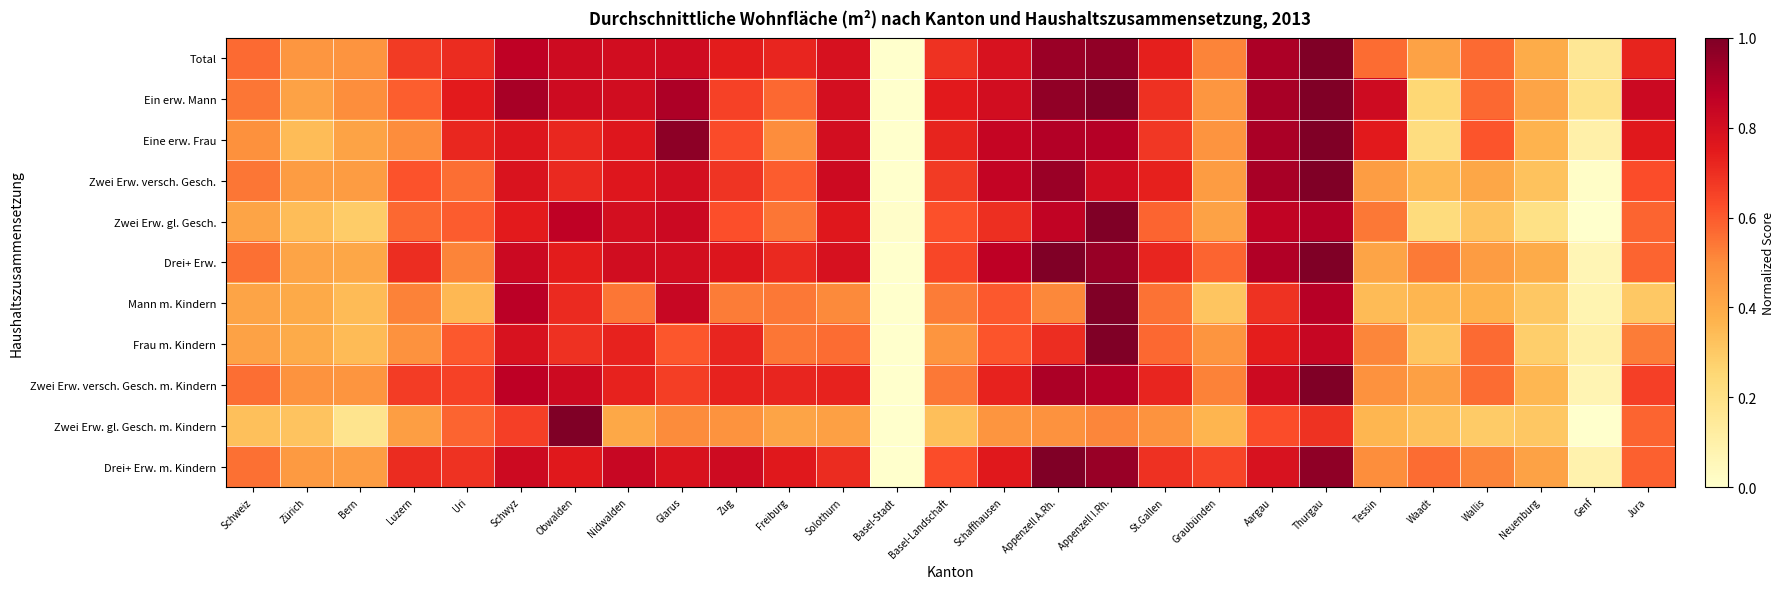

Reading left to right, transcribe all the data shown in this chart.

Total: Schweiz=0.6	Zürich=0.5	Bern=0.5	Luzern=0.7	Uri=0.7	Schwyz=0.9	Obwalden=0.8	Nidwalden=0.8	Glarus=0.8	Zug=0.7	Freiburg=0.7	Solothurn=0.8	Basel-Stadt=0.0	Basel-Landschaft=0.7	Schaffhausen=0.8	Appenzell A.Rh.=0.9	Appenzell I.Rh.=1.0	St.Gallen=0.7	Graubünden=0.5	Aargau=0.9	Thurgau=1.0	Tessin=0.6	Waadt=0.4	Wallis=0.6	Neuenburg=0.4	Genf=0.2	Jura=0.7
Ein erw. Mann: Schweiz=0.5	Zürich=0.4	Bern=0.5	Luzern=0.6	Uri=0.7	Schwyz=0.9	Obwalden=0.8	Nidwalden=0.8	Glarus=0.9	Zug=0.7	Freiburg=0.6	Solothurn=0.8	Basel-Stadt=0.0	Basel-Landschaft=0.8	Schaffhausen=0.8	Appenzell A.Rh.=1.0	Appenzell I.Rh.=1.0	St.Gallen=0.7	Graubünden=0.5	Aargau=0.9	Thurgau=1.0	Tessin=0.8	Waadt=0.3	Wallis=0.6	Neuenburg=0.4	Genf=0.2	Jura=0.8
Eine erw. Frau: Schweiz=0.5	Zürich=0.3	Bern=0.4	Luzern=0.5	Uri=0.7	Schwyz=0.8	Obwalden=0.7	Nidwalden=0.8	Glarus=1.0	Zug=0.6	Freiburg=0.5	Solothurn=0.8	Basel-Stadt=0.0	Basel-Landschaft=0.7	Schaffhausen=0.8	Appenzell A.Rh.=0.9	Appenzell I.Rh.=0.9	St.Gallen=0.7	Graubünden=0.5	Aargau=0.9	Thurgau=1.0	Tessin=0.8	Waadt=0.2	Wallis=0.6	Neuenburg=0.4	Genf=0.1	Jura=0.8
Zwei Erw. versch. Gesch.: Schweiz=0.5	Zürich=0.4	Bern=0.4	Luzern=0.6	Uri=0.6	Schwyz=0.8	Obwalden=0.7	Nidwalden=0.8	Glarus=0.8	Zug=0.7	Freiburg=0.6	Solothurn=0.8	Basel-Stadt=0.0	Basel-Landschaft=0.7	Schaffhausen=0.9	Appenzell A.Rh.=0.9	Appenzell I.Rh.=0.8	St.Gallen=0.7	Graubünden=0.4	Aargau=0.9	Thurgau=1.0	Tessin=0.4	Waadt=0.4	Wallis=0.4	Neuenburg=0.3	Genf=0.0	Jura=0.6
Zwei Erw. gl. Gesch.: Schweiz=0.4	Zürich=0.3	Bern=0.3	Luzern=0.6	Uri=0.6	Schwyz=0.7	Obwalden=0.9	Nidwalden=0.8	Glarus=0.8	Zug=0.6	Freiburg=0.5	Solothurn=0.8	Basel-Stadt=0.0	Basel-Landschaft=0.6	Schaffhausen=0.7	Appenzell A.Rh.=0.9	Appenzell I.Rh.=1.0	St.Gallen=0.6	Graubünden=0.4	Aargau=0.9	Thurgau=0.9	Tessin=0.5	Waadt=0.2	Wallis=0.3	Neuenburg=0.2	Genf=0.0	Jura=0.6
Drei+ Erw.: Schweiz=0.6	Zürich=0.4	Bern=0.4	Luzern=0.7	Uri=0.5	Schwyz=0.8	Obwalden=0.7	Nidwalden=0.8	Glarus=0.8	Zug=0.8	Freiburg=0.7	Solothurn=0.8	Basel-Stadt=0.0	Basel-Landschaft=0.6	Schaffhausen=0.9	Appenzell A.Rh.=1.0	Appenzell I.Rh.=0.9	St.Gallen=0.7	Graubünden=0.6	Aargau=0.9	Thurgau=1.0	Tessin=0.4	Waadt=0.5	Wallis=0.4	Neuenburg=0.4	Genf=0.1	Jura=0.6
Mann m. Kindern: Schweiz=0.4	Zürich=0.4	Bern=0.3	Luzern=0.5	Uri=0.4	Schwyz=0.9	Obwalden=0.7	Nidwalden=0.5	Glarus=0.8	Zug=0.5	Freiburg=0.5	Solothurn=0.5	Basel-Stadt=0.0	Basel-Landschaft=0.5	Schaffhausen=0.6	Appenzell A.Rh.=0.5	Appenzell I.Rh.=1.0	St.Gallen=0.6	Graubünden=0.3	Aargau=0.7	Thurgau=0.9	Tessin=0.3	Waadt=0.4	Wallis=0.4	Neuenburg=0.3	Genf=0.1	Jura=0.3
Frau m. Kindern: Schweiz=0.4	Zürich=0.4	Bern=0.3	Luzern=0.5	Uri=0.6	Schwyz=0.8	Obwalden=0.7	Nidwalden=0.7	Glarus=0.6	Zug=0.7	Freiburg=0.5	Solothurn=0.6	Basel-Stadt=0.0	Basel-Landschaft=0.5	Schaffhausen=0.6	Appenzell A.Rh.=0.7	Appenzell I.Rh.=1.0	St.Gallen=0.6	Graubünden=0.5	Aargau=0.7	Thurgau=0.8	Tessin=0.5	Waadt=0.3	Wallis=0.6	Neuenburg=0.3	Genf=0.1	Jura=0.5
Zwei Erw. versch. Gesch. m. Kindern: Schweiz=0.6	Zürich=0.5	Bern=0.5	Luzern=0.7	Uri=0.7	Schwyz=0.9	Obwalden=0.8	Nidwalden=0.7	Glarus=0.7	Zug=0.7	Freiburg=0.7	Solothurn=0.7	Basel-Stadt=0.0	Basel-Landschaft=0.5	Schaffhausen=0.7	Appenzell A.Rh.=0.9	Appenzell I.Rh.=0.9	St.Gallen=0.7	Graubünden=0.5	Aargau=0.8	Thurgau=1.0	Tessin=0.5	Waadt=0.4	Wallis=0.6	Neuenburg=0.4	Genf=0.1	Jura=0.7
Zwei Erw. gl. Gesch. m. Kindern: Schweiz=0.3	Zürich=0.3	Bern=0.2	Luzern=0.4	Uri=0.6	Schwyz=0.7	Obwalden=1.0	Nidwalden=0.4	Glarus=0.5	Zug=0.5	Freiburg=0.4	Solothurn=0.4	Basel-Stadt=0.0	Basel-Landschaft=0.3	Schaffhausen=0.5	Appenzell A.Rh.=0.5	Appenzell I.Rh.=0.5	St.Gallen=0.5	Graubünden=0.4	Aargau=0.6	Thurgau=0.7	Tessin=0.4	Waadt=0.3	Wallis=0.3	Neuenburg=0.3	Genf=0.0	Jura=0.6
Drei+ Erw. m. Kindern: Schweiz=0.6	Zürich=0.5	Bern=0.4	Luzern=0.7	Uri=0.7	Schwyz=0.8	Obwalden=0.8	Nidwalden=0.8	Glarus=0.8	Zug=0.8	Freiburg=0.8	Solothurn=0.7	Basel-Stadt=0.0	Basel-Landschaft=0.6	Schaffhausen=0.8	Appenzell A.Rh.=1.0	Appenzell I.Rh.=0.9	St.Gallen=0.7	Graubünden=0.6	Aargau=0.8	Thurgau=1.0	Tessin=0.5	Waadt=0.6	Wallis=0.5	Neuenburg=0.4	Genf=0.1	Jura=0.6